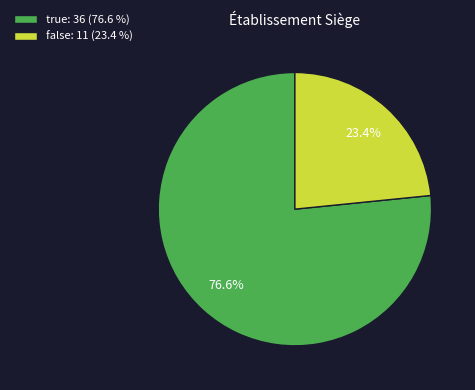

What portion of the pie excludes false?

76.6%